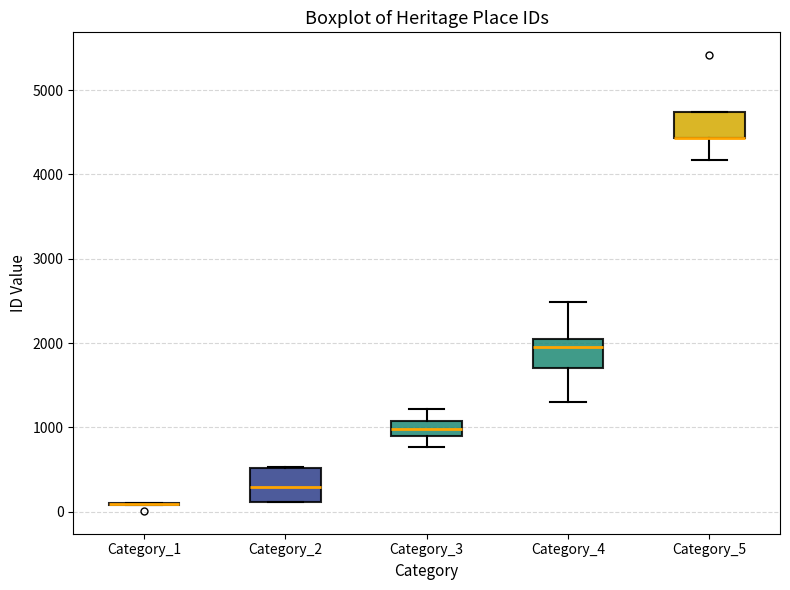

Where is the lower edge of the box for Category_5 on the y-axis? The values are not printed on the chart, so give them approximately, as read against the axis.

4400